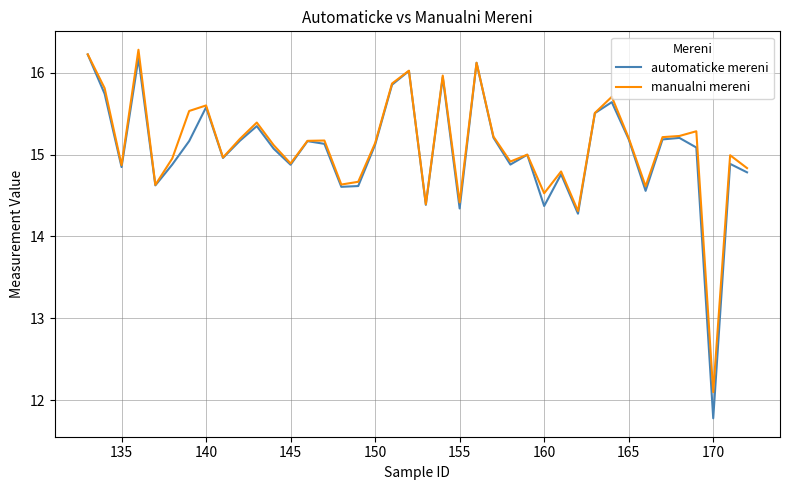

Which series has the largest range (max minus min)?

automaticke mereni